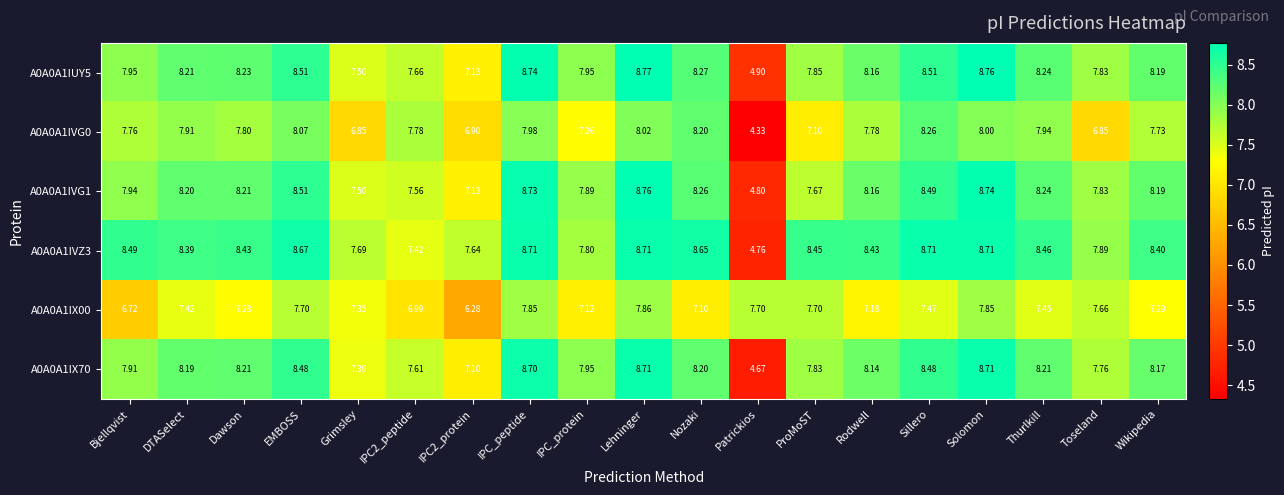

At which label does A0A0A1IX70 first exceed 8?

DTASelect